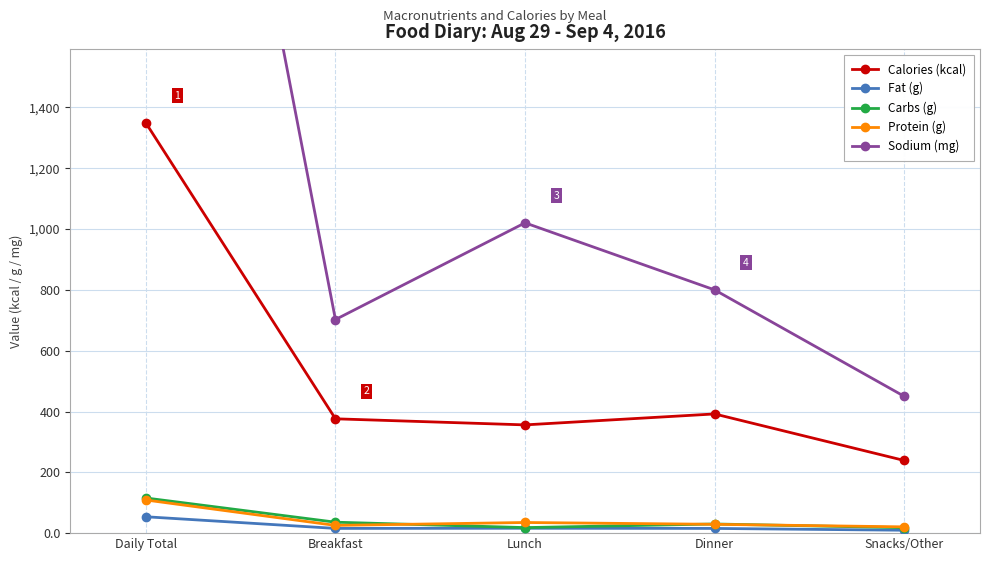

In Carbs (g), how many points are higher than both neighbors (excluding endpoints)?

1